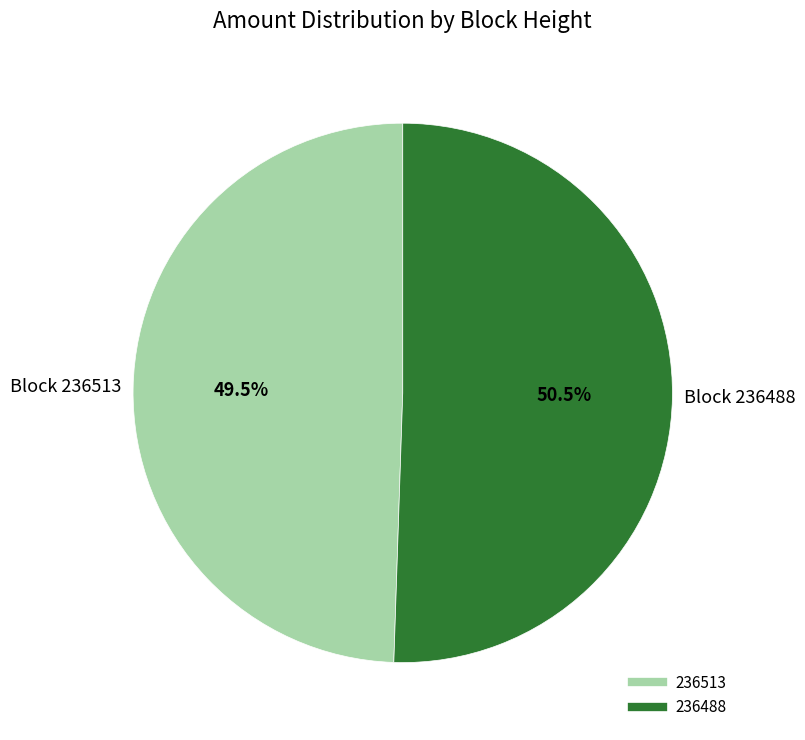

Is 236488 the majority of the pie?

Yes